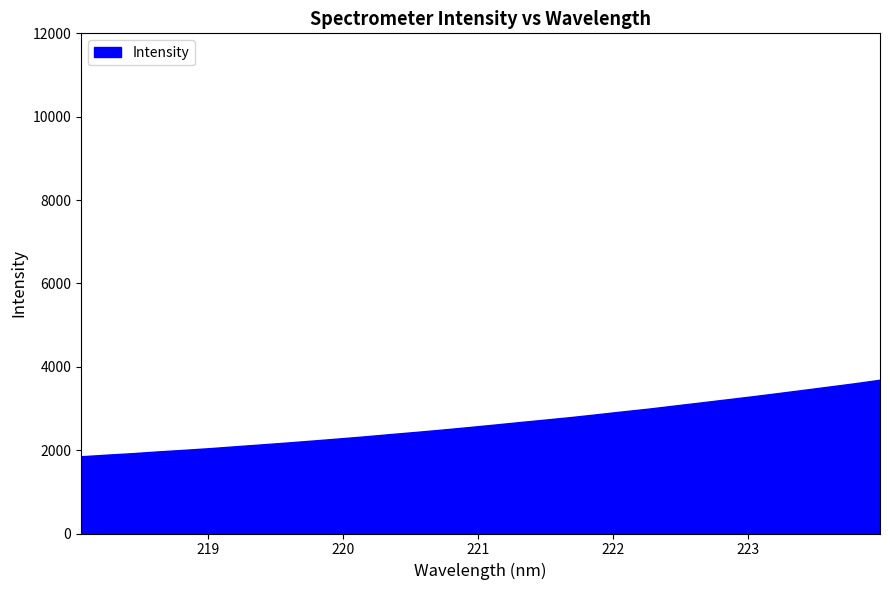

What is the sum of all values?

84770.3